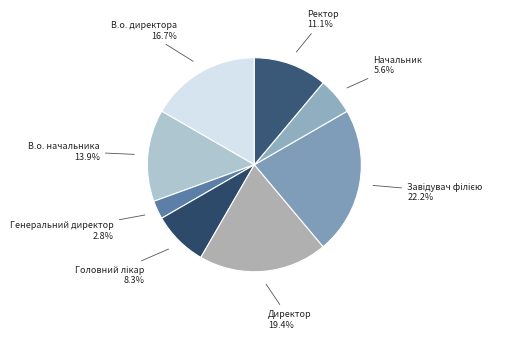

How many slices are in this pie chart?

8